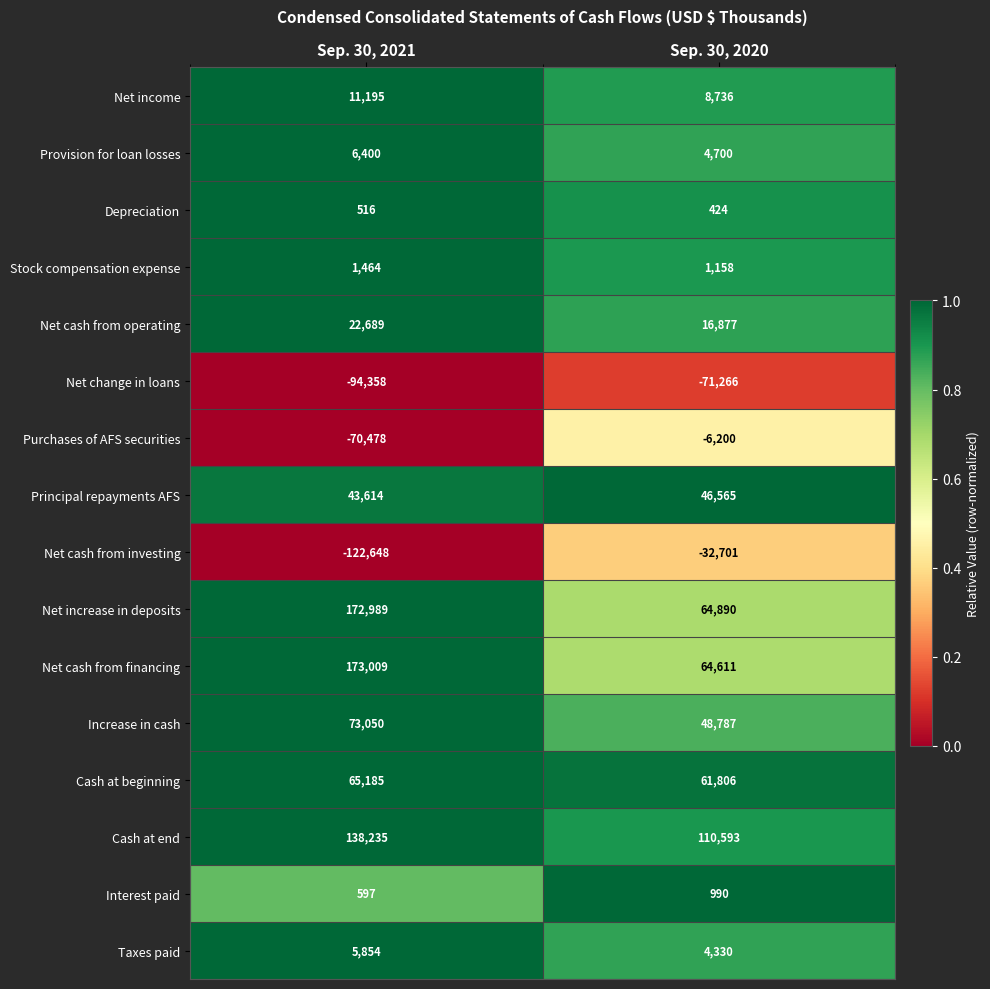

At which label does Purchases of AFS securities reach its minimum?

Sep. 30, 2021